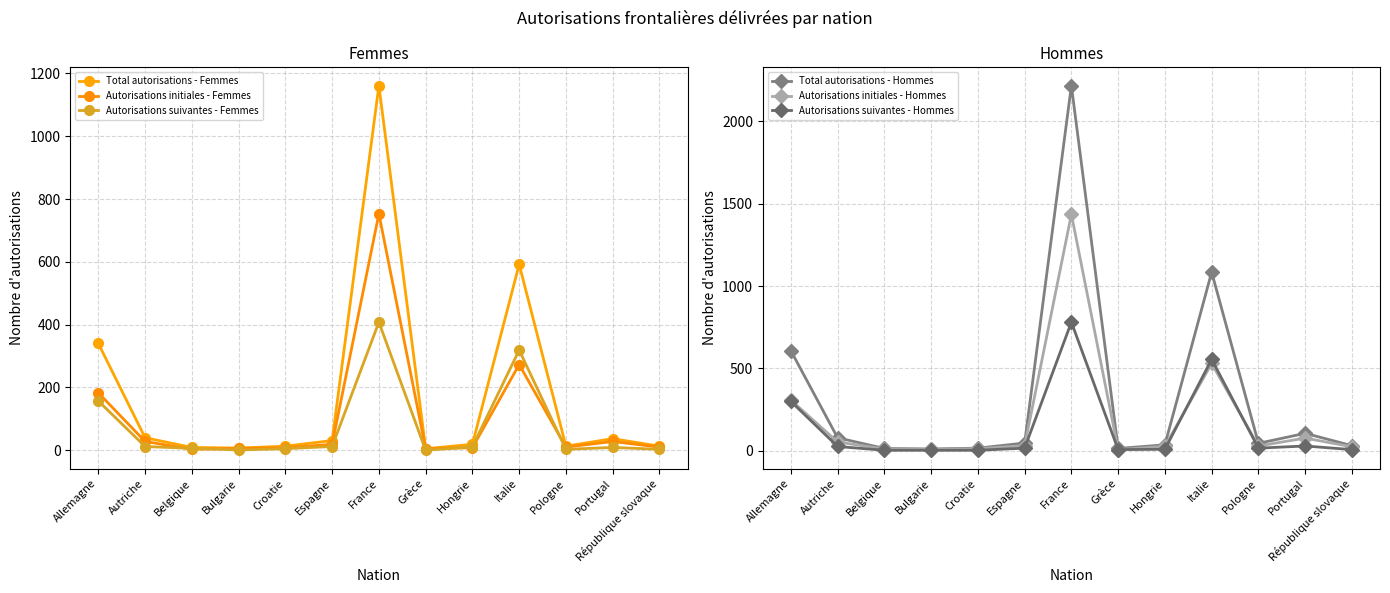

What is the label of the 10th point from the right?

Bulgarie